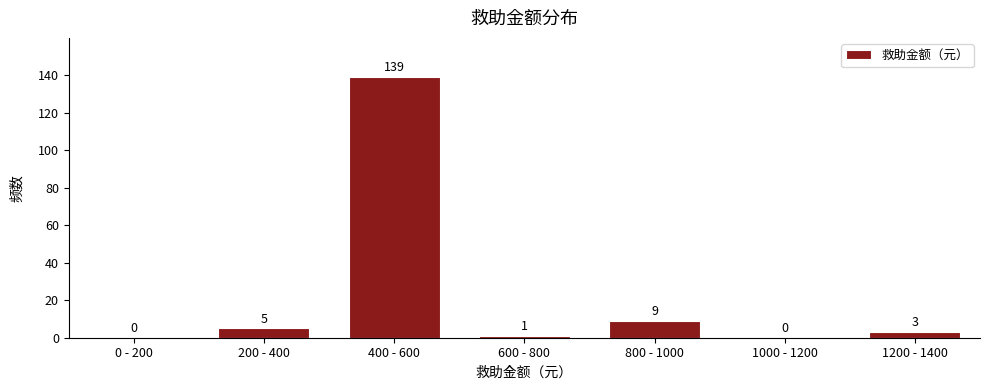

Reading left to right, what are all the values shown in this chart?

0 - 200=0	200 - 400=5	400 - 600=139	600 - 800=1	800 - 1000=9	1000 - 1200=0	1200 - 1400=3